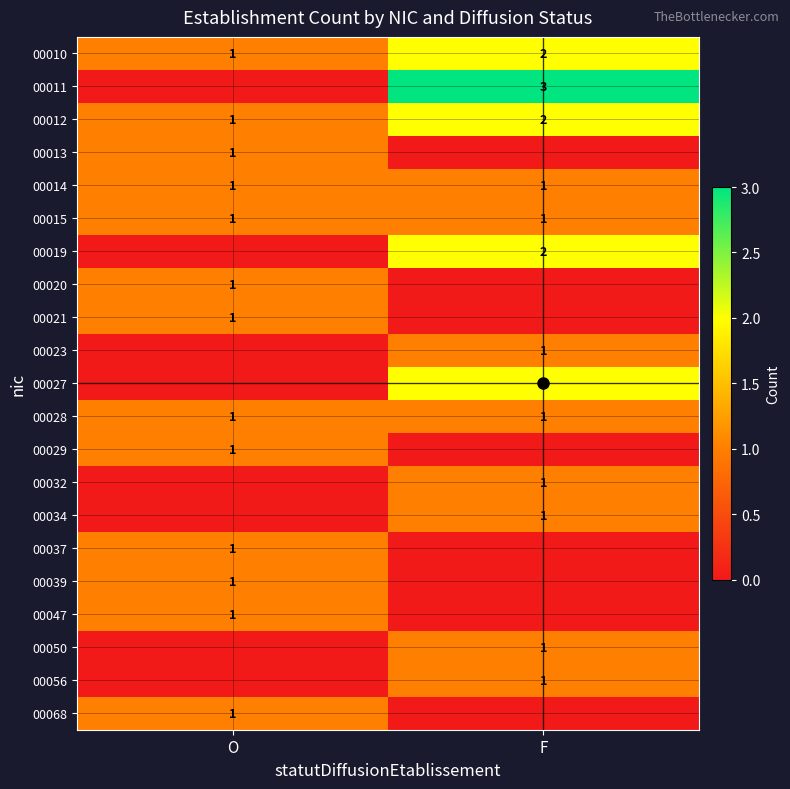

Count the 00012 values in the range 1 to 2.

2